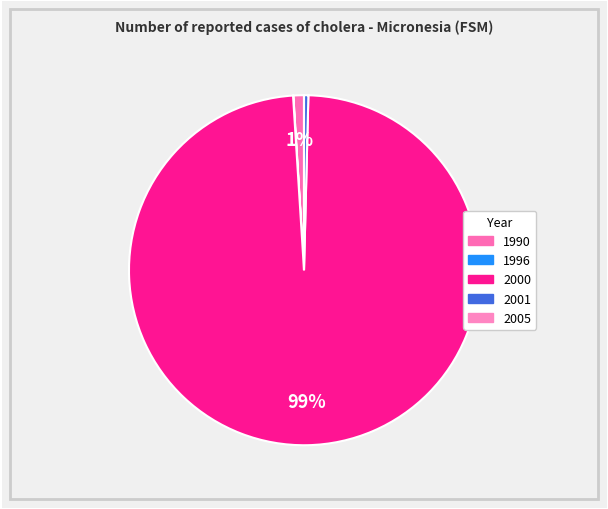

What is the change in value from 1996 to 2001?

+13